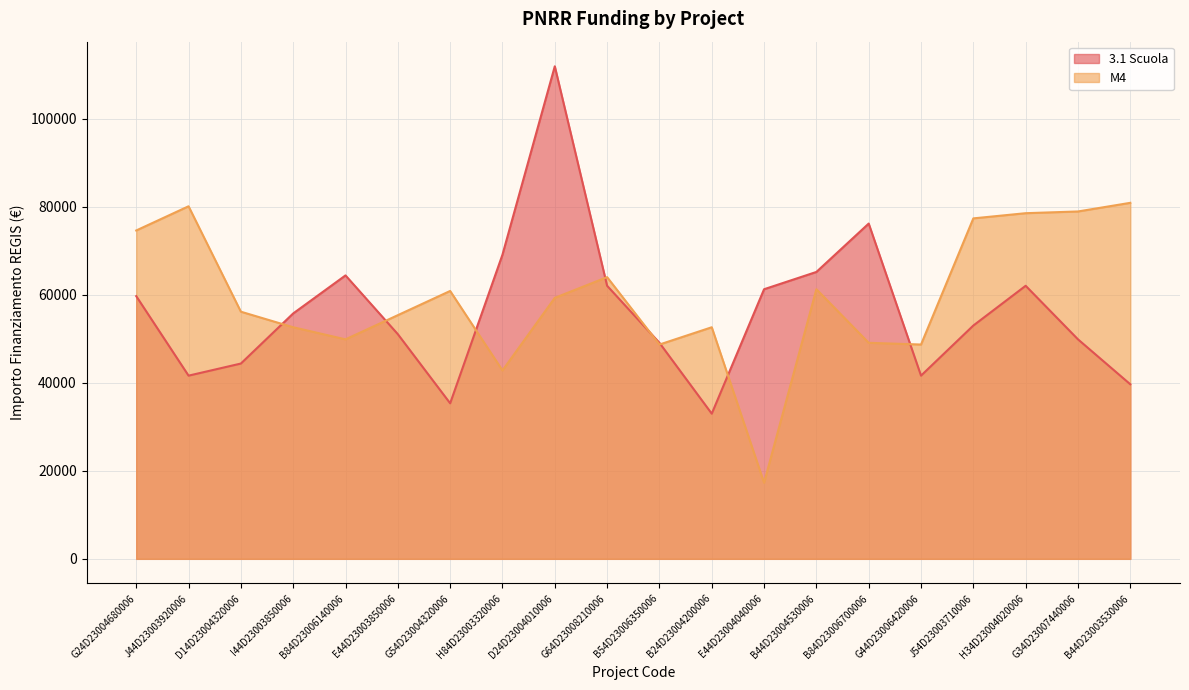

True or false: 3.1 Scuola and M4 cross at least once.

True